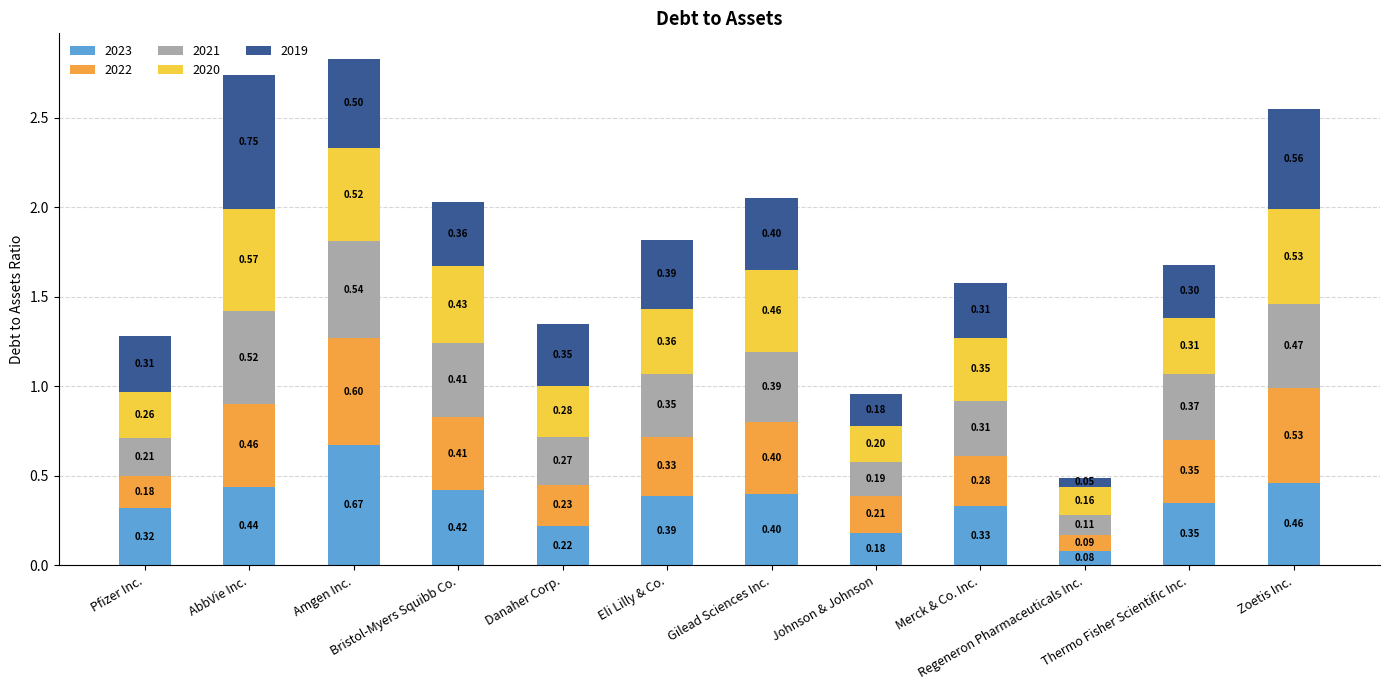

Where is 2023 nearest to the value 0?

Regeneron Pharmaceuticals Inc.